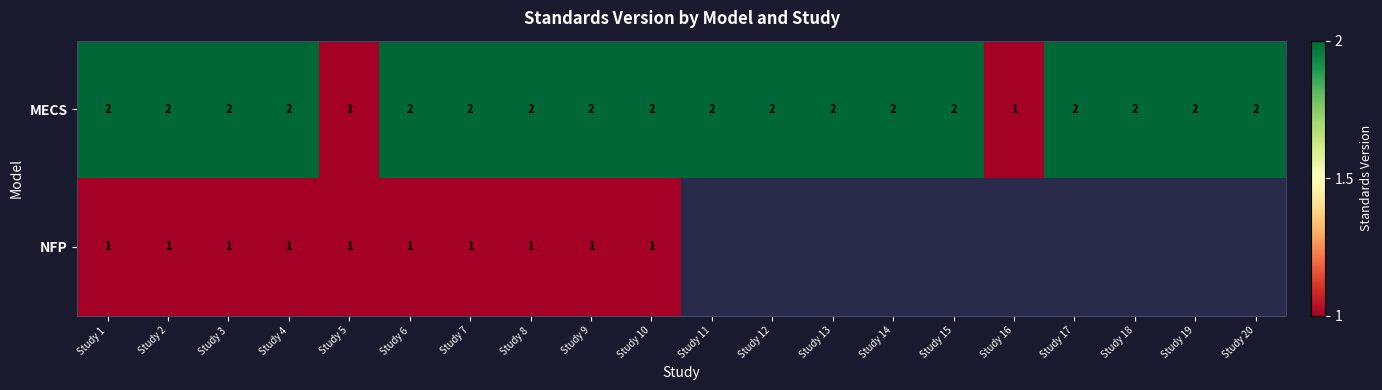

What is the difference between the highest and lowest values at Study 9?

1